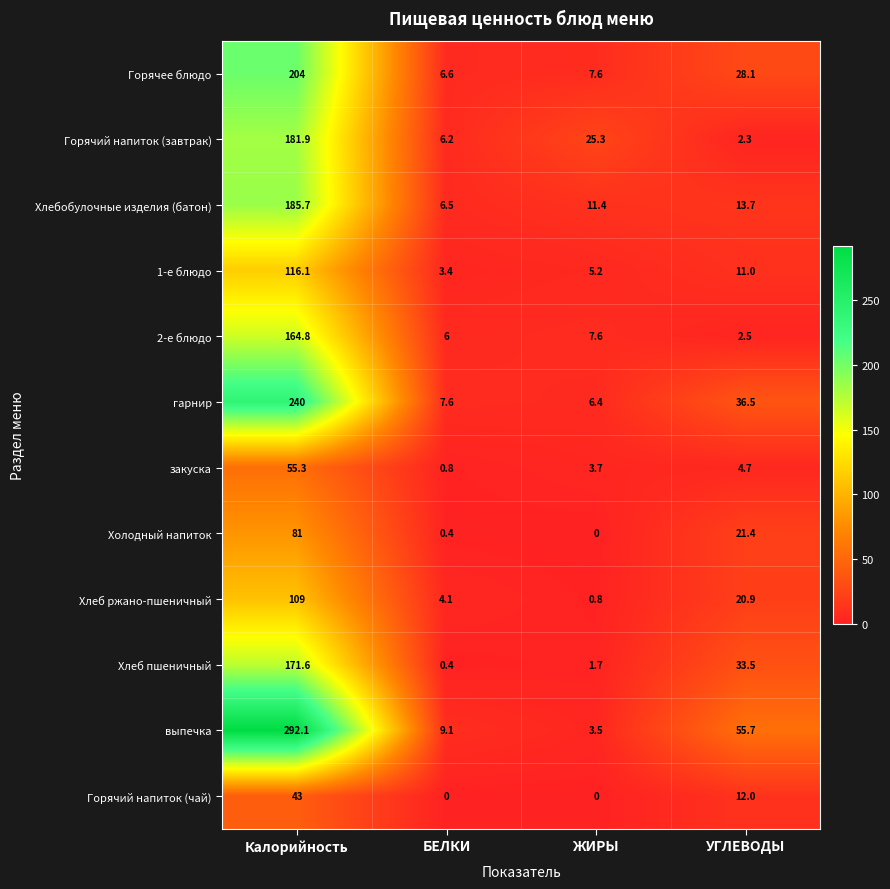

At which label does Холодный напиток reach its peak?

Калорийность